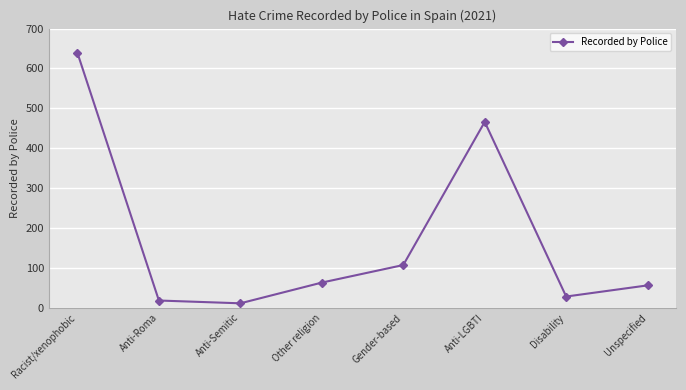

At which label does the data first exceed 63?

Racist/xenophobic